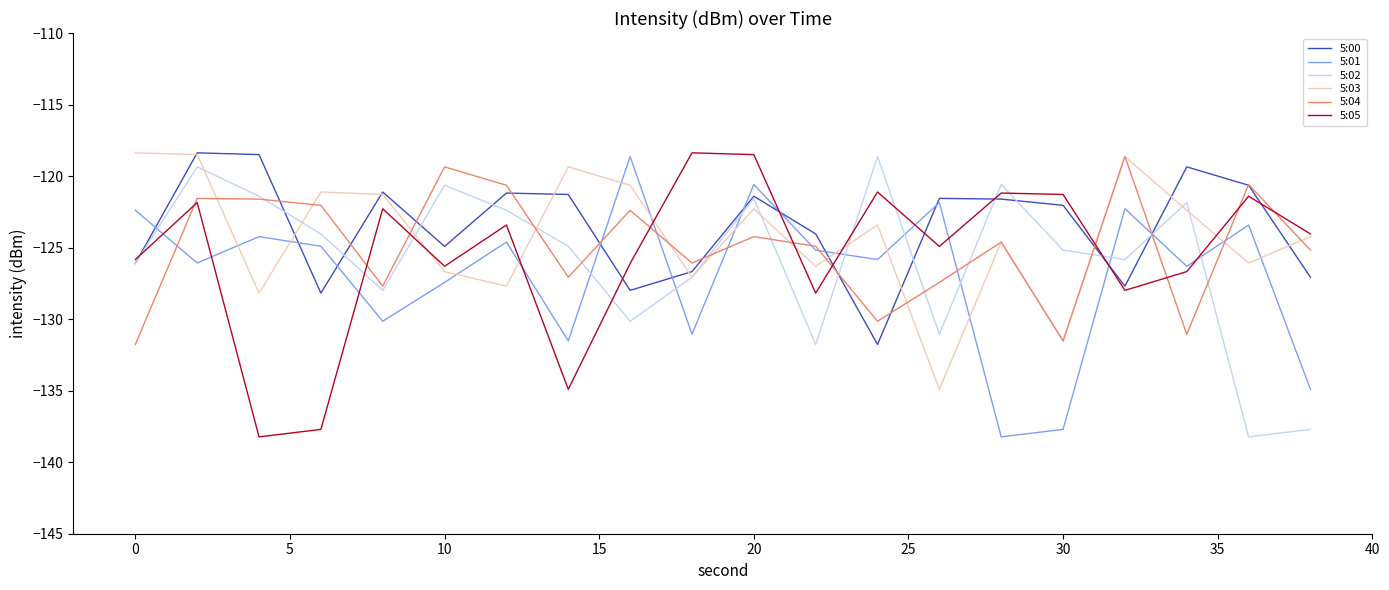

What is the sum of all 5:04 values?

-2498.5